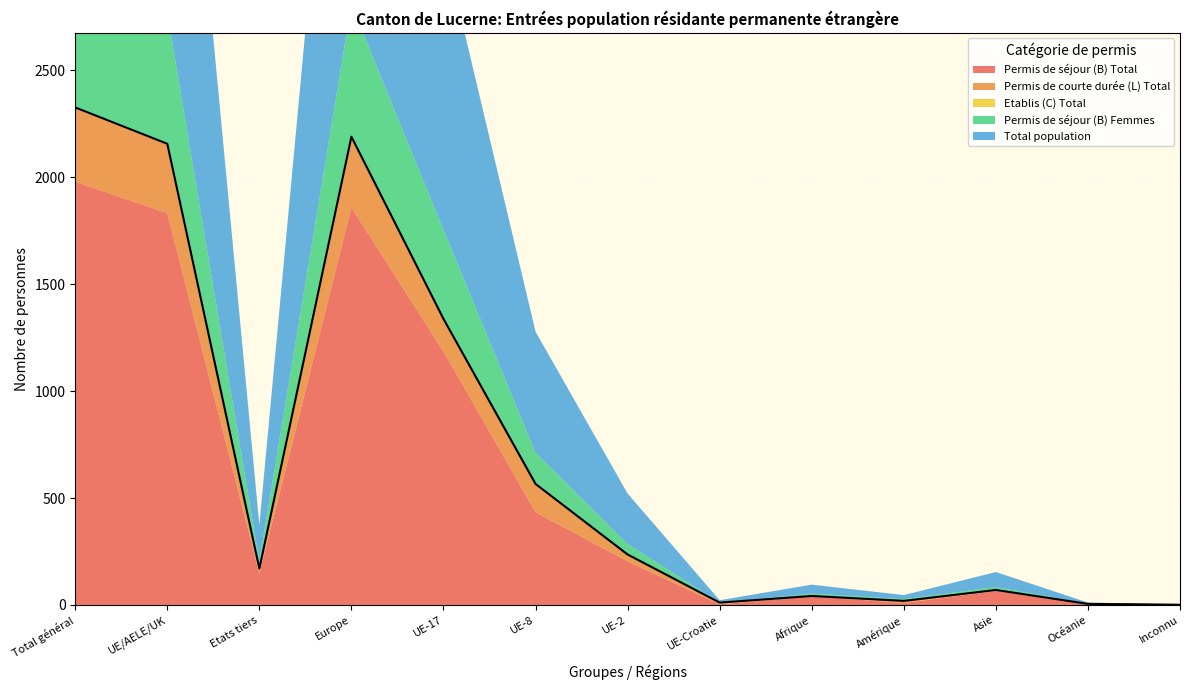

True or false: Permis de courte durée (L) Total and Total population cross at least once.

False